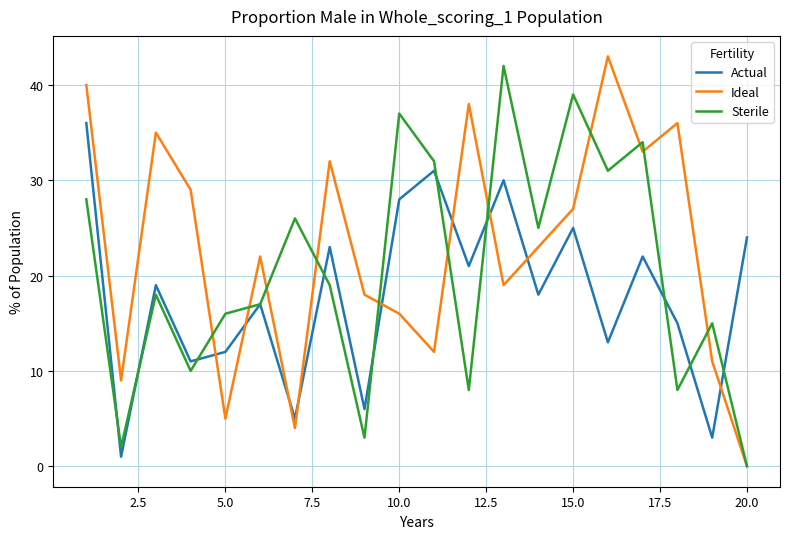

Reading left to right, list all the values displayed in this chart.

Actual: 36	1	19	11	12	17	5	23	6	28	31	21	30	18	25	13	22	15	3	24
Ideal: 40	9	35	29	5	22	4	32	18	16	12	38	19	23	27	43	33	36	11	0
Sterile: 28	2	18	10	16	17	26	19	3	37	32	8	42	25	39	31	34	8	15	0